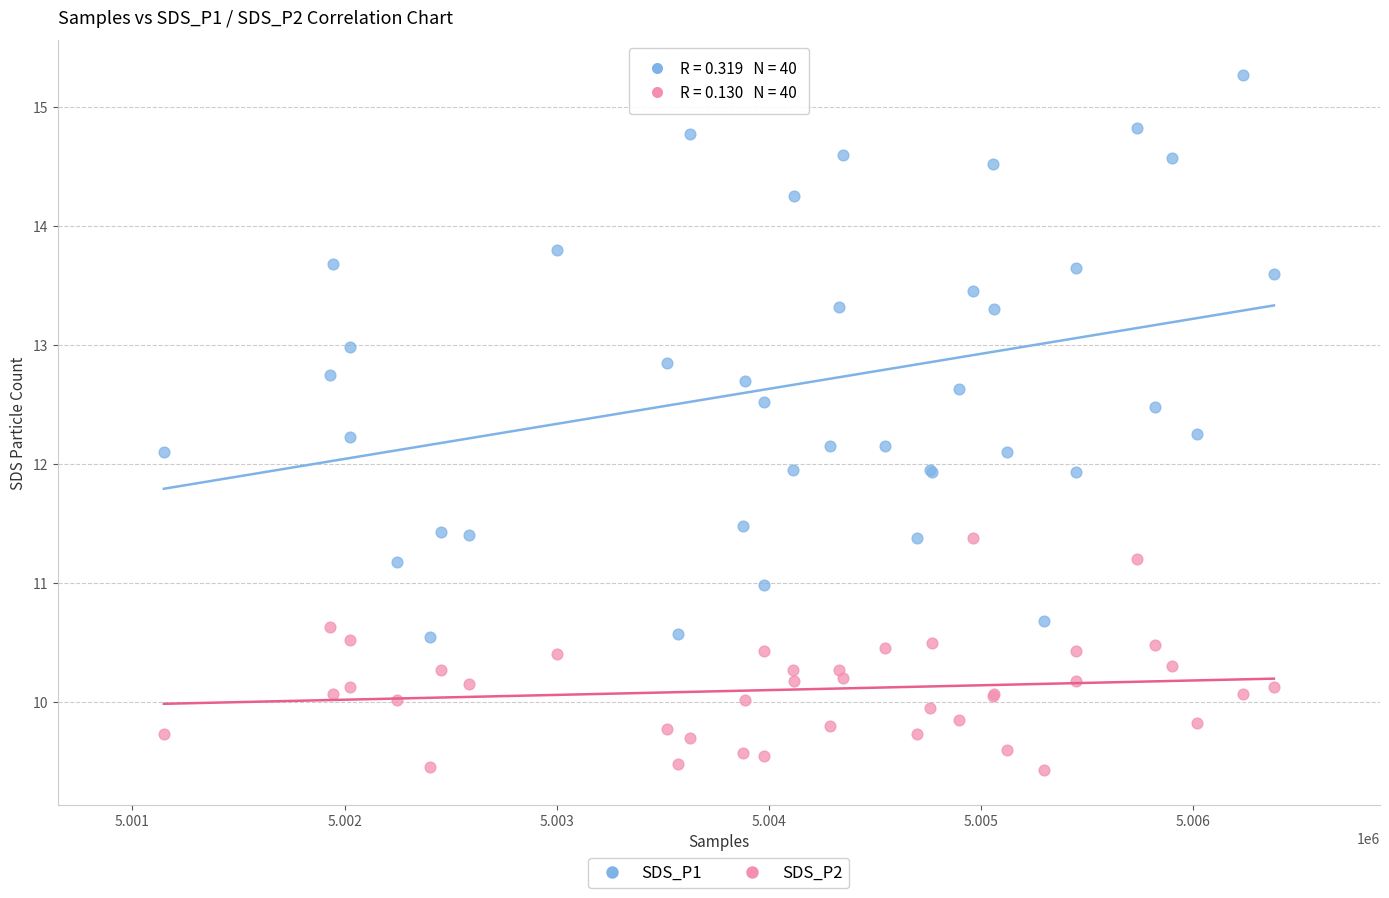

Which series contains the lowest Y value?

SDS_P2